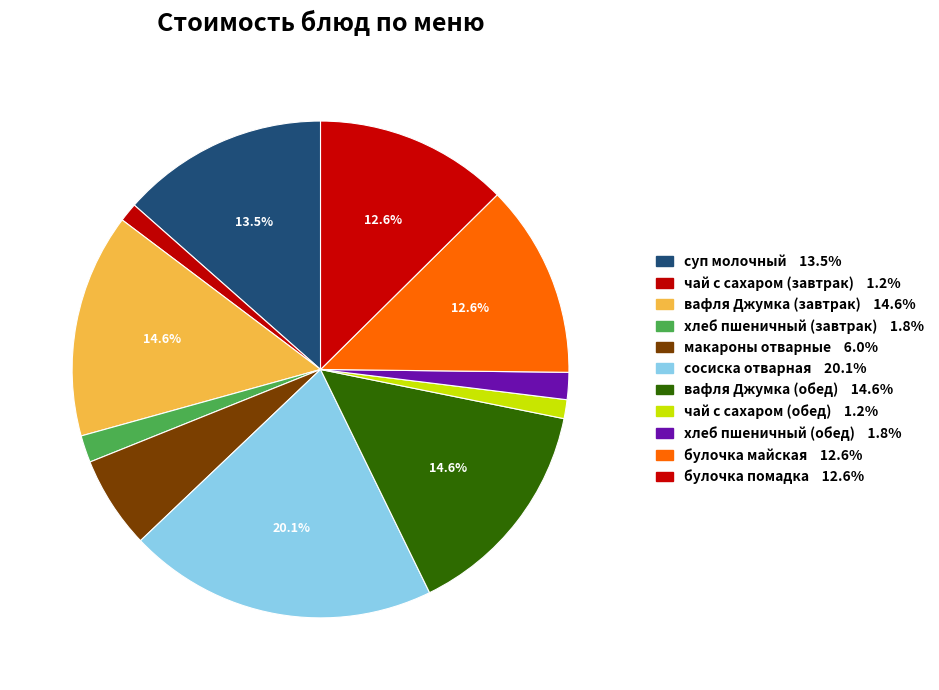

Is there any slice that represents more than half of the pie?

No